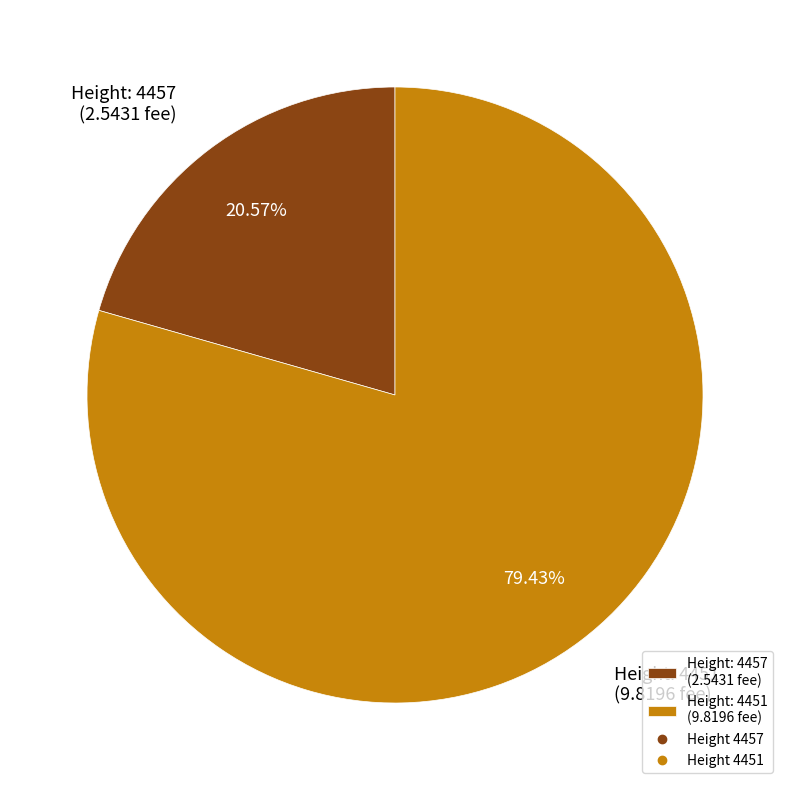

Rank the categories by value from highest to lowest.

Height: 4451 (9.8196 fee), Height: 4457 (2.5431 fee)